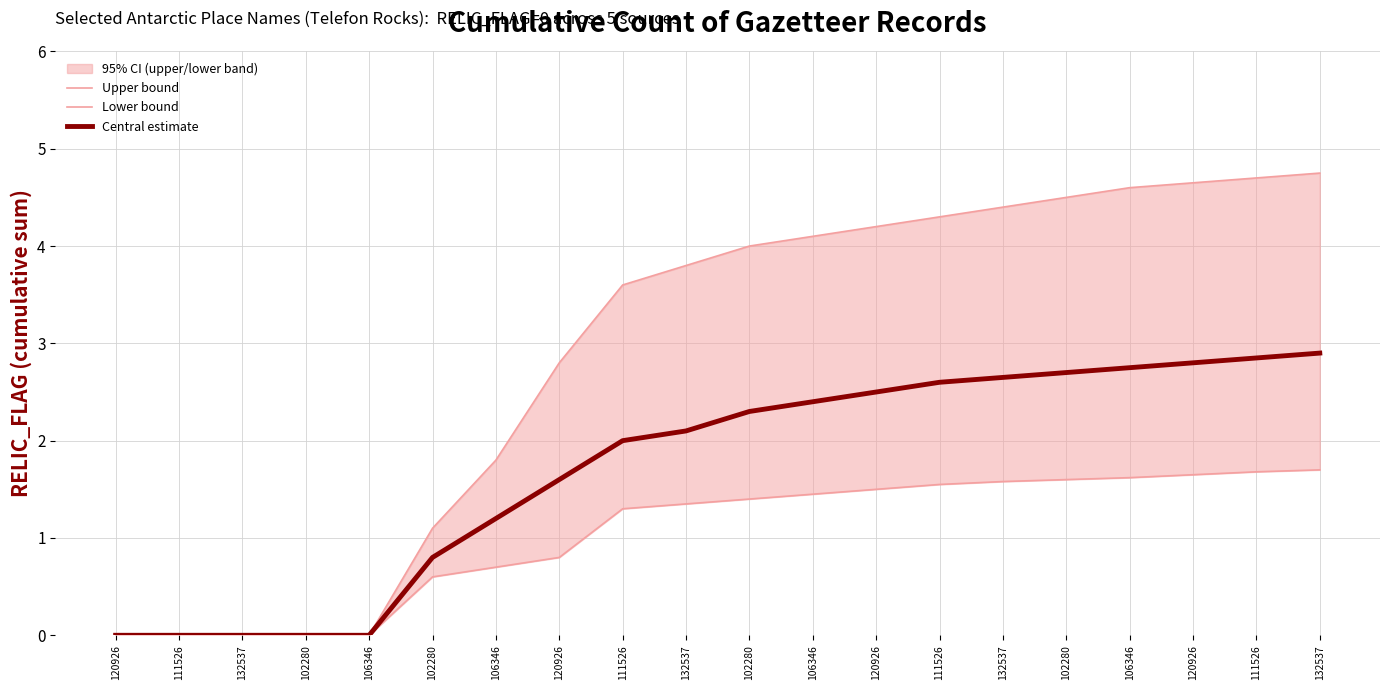

How many data points does each series have?

20